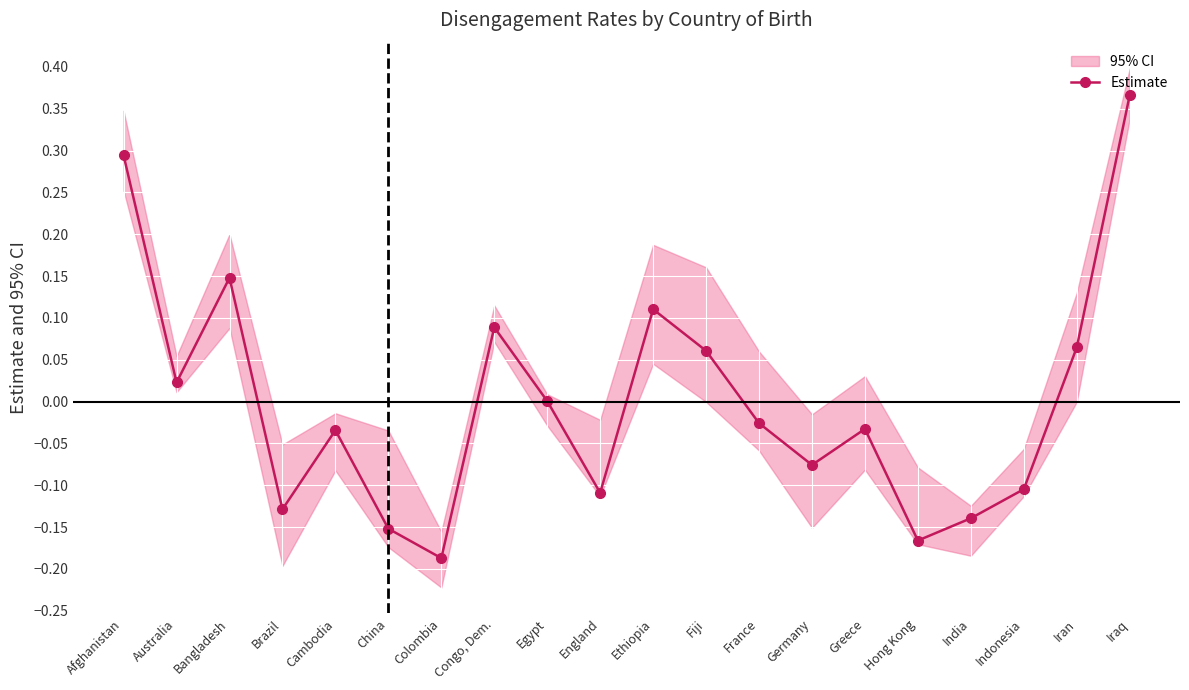

How many values exceed 0?

9